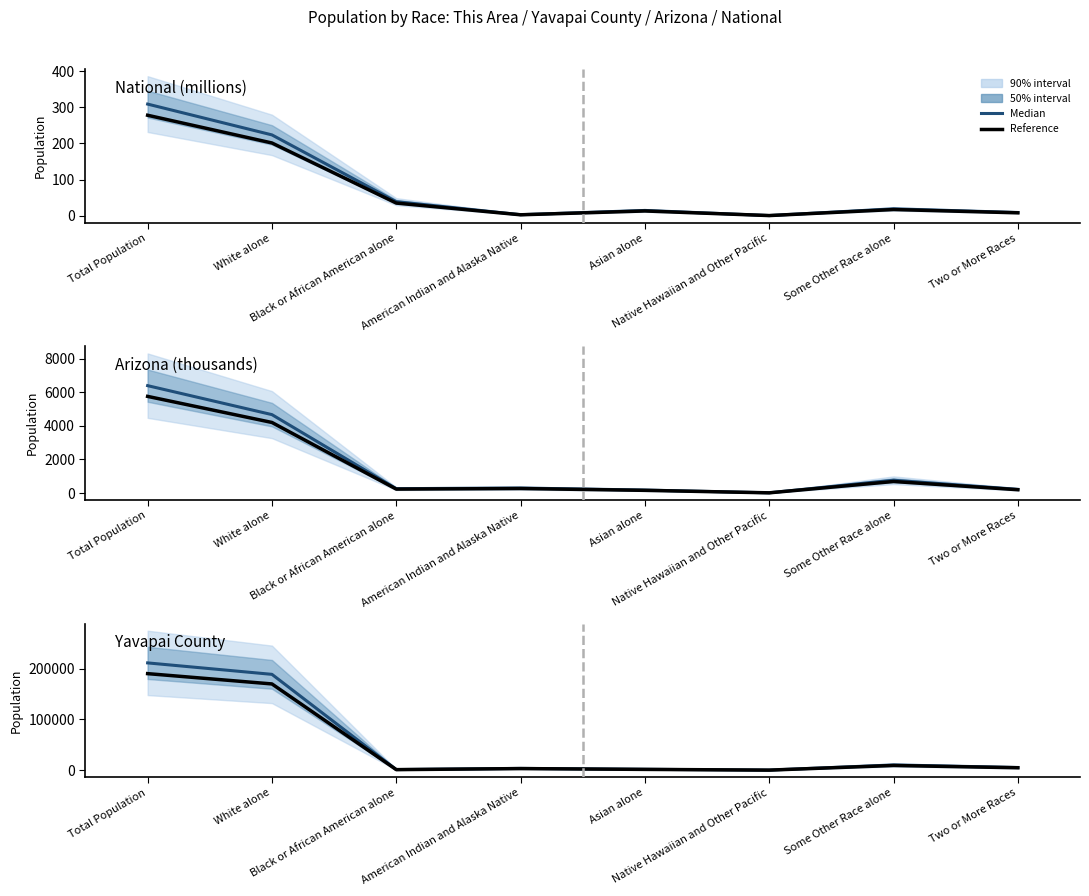

List the series in order of their overall mean, lowest first.

Reference, Median